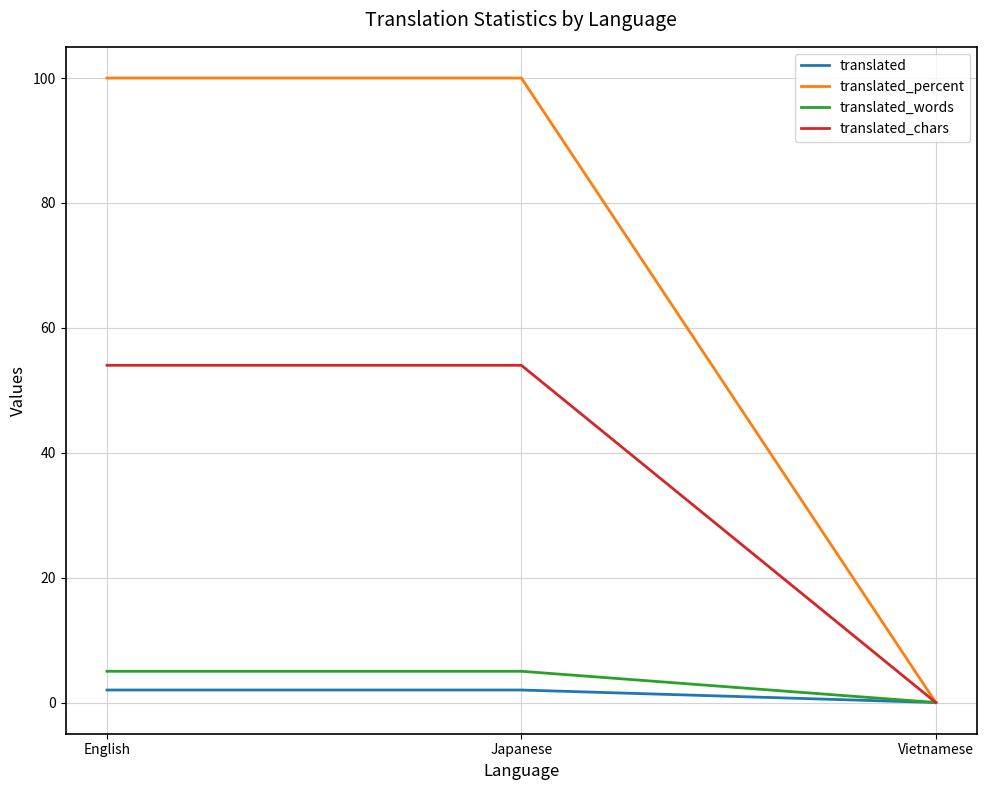

At which category does the chart reach its minimum across all series?

Vietnamese